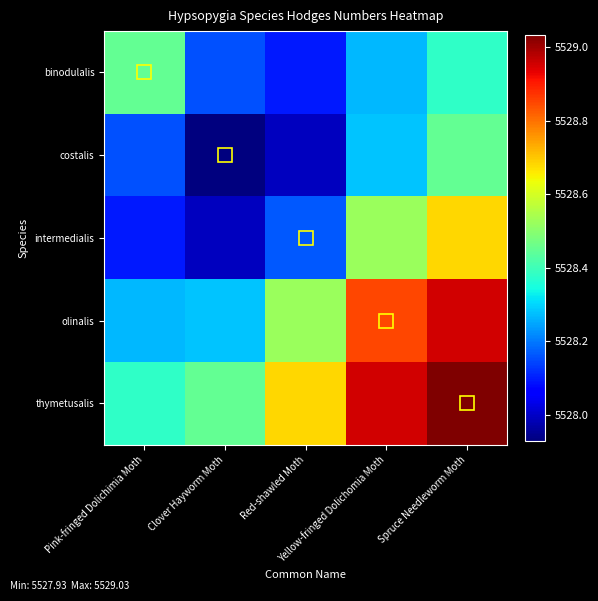

Which series has the widest spread of values?

intermedialis